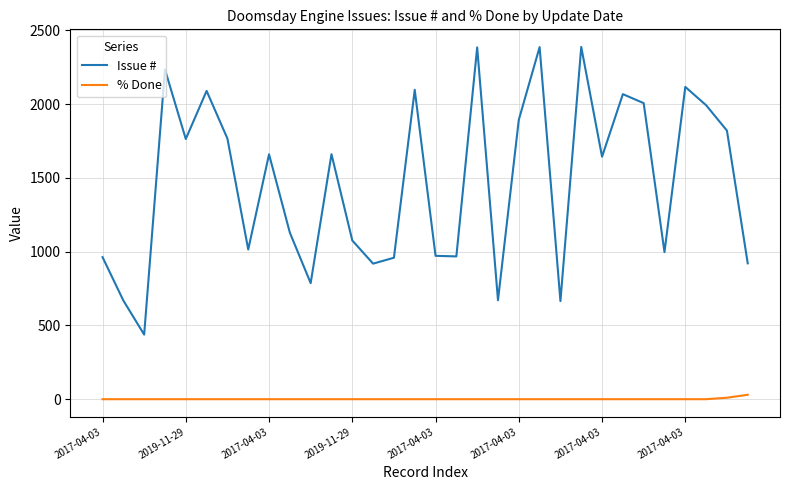

What is the difference between the maximum and minimum values in the Issue # series?

1950